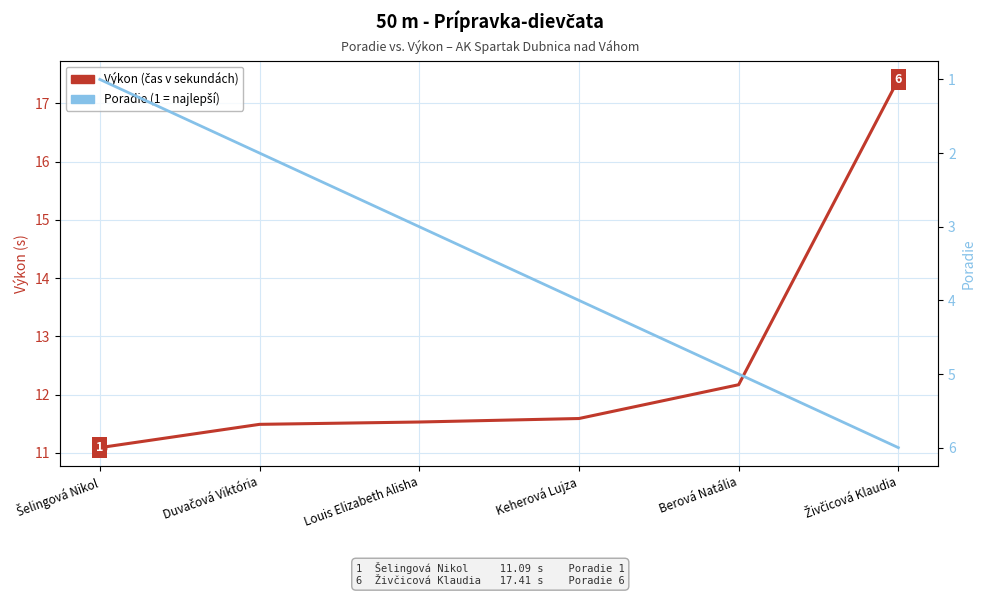

At which category is the sum across all series the highest?

Živčicová Klaudia